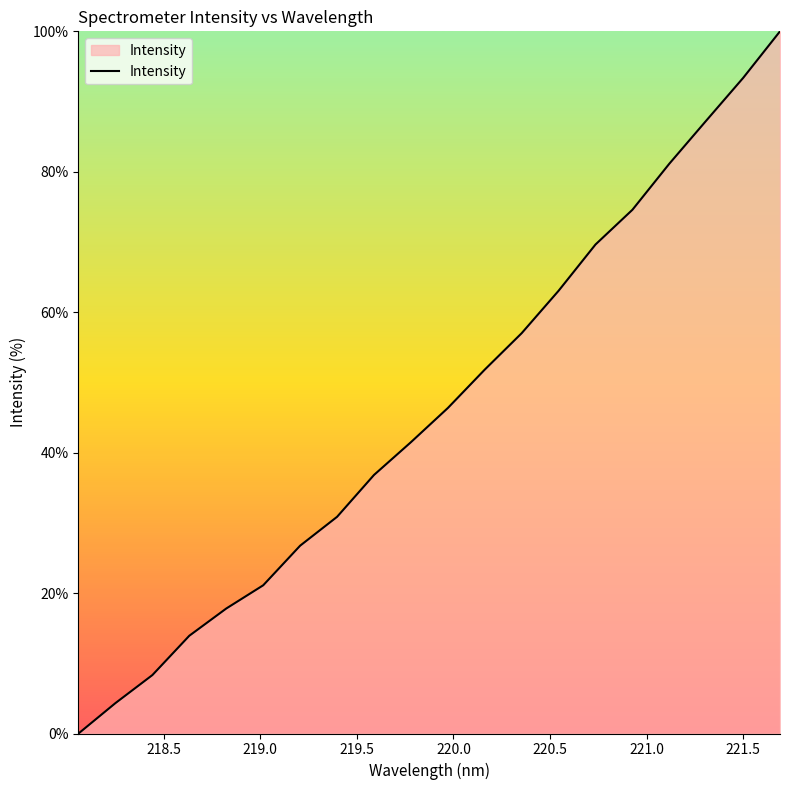

What is the difference between the maximum and minimum values?

100.0